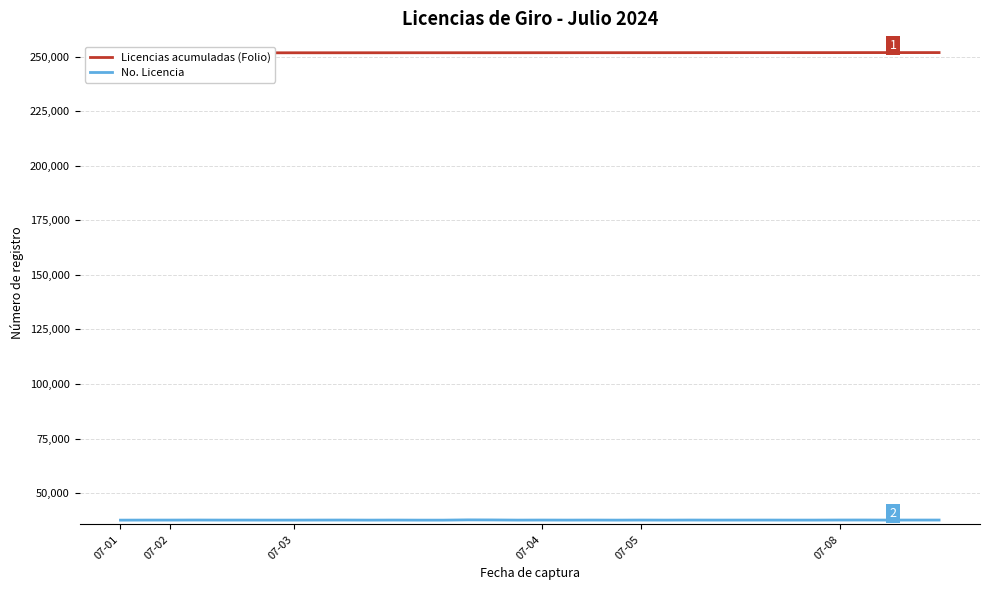

What is the difference between the maximum and minimum values in the No. Licencia series?

119